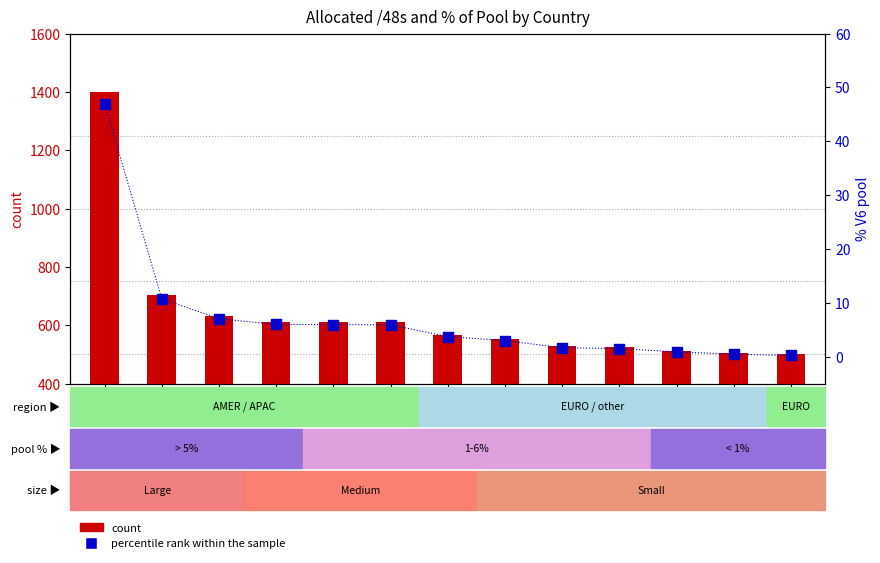

Which series reaches the maximum Y coordinate?

count